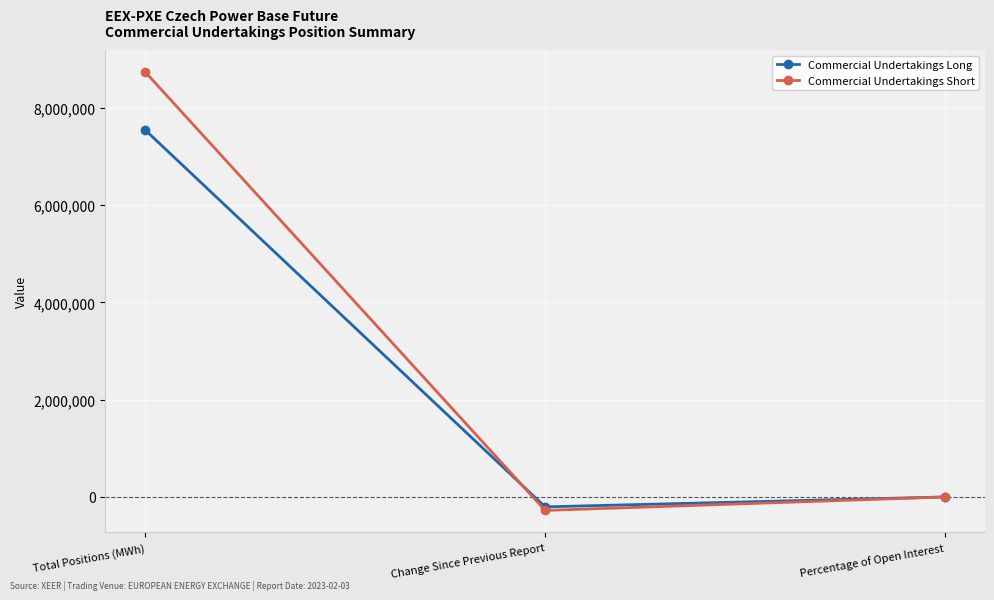

Which category has the lowest value across all series?

Change Since Previous Report